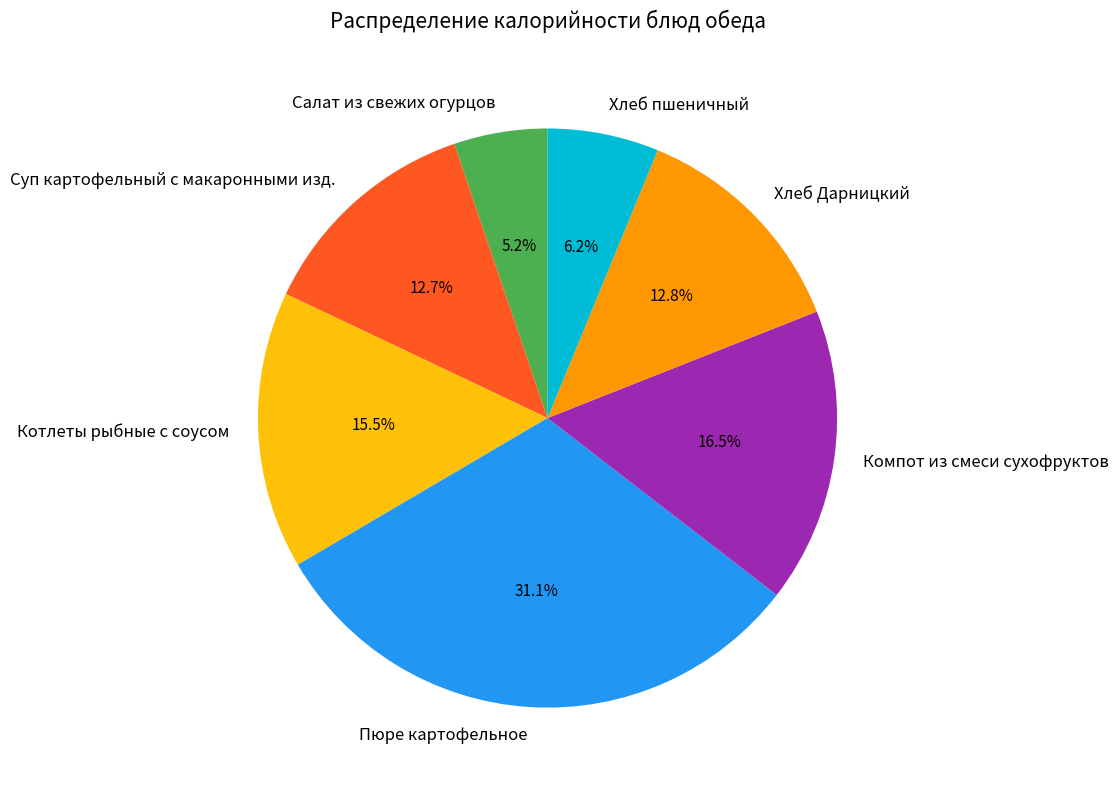

Count the number of slices in the pie.

7